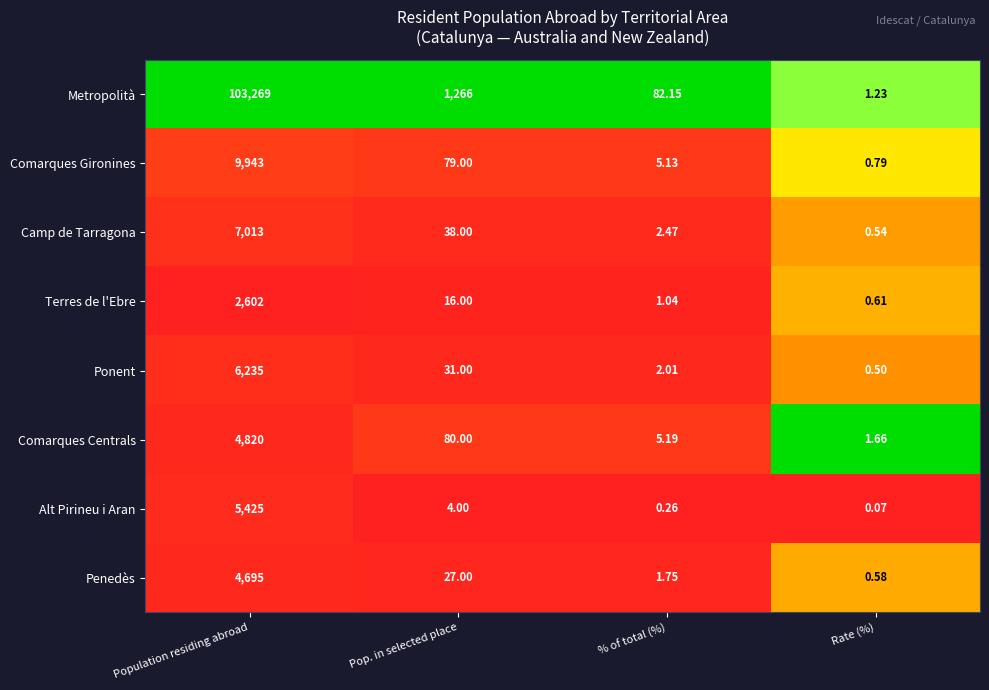

At how many categories does at least one series exceed 0?

4